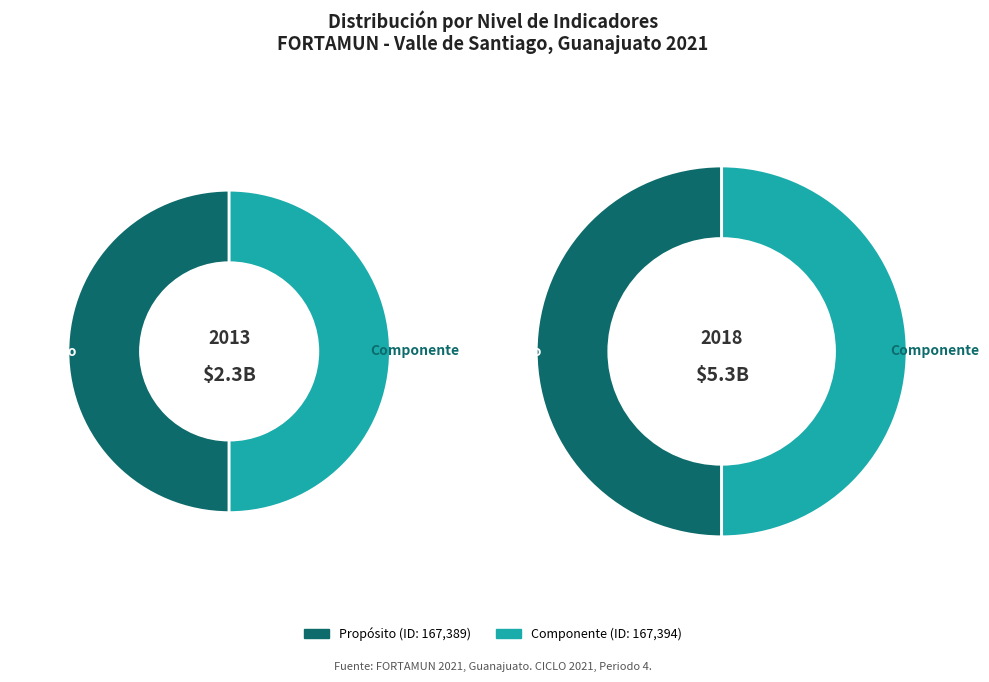

To the nearest percent, what percentage of the pie is Componente?

50%